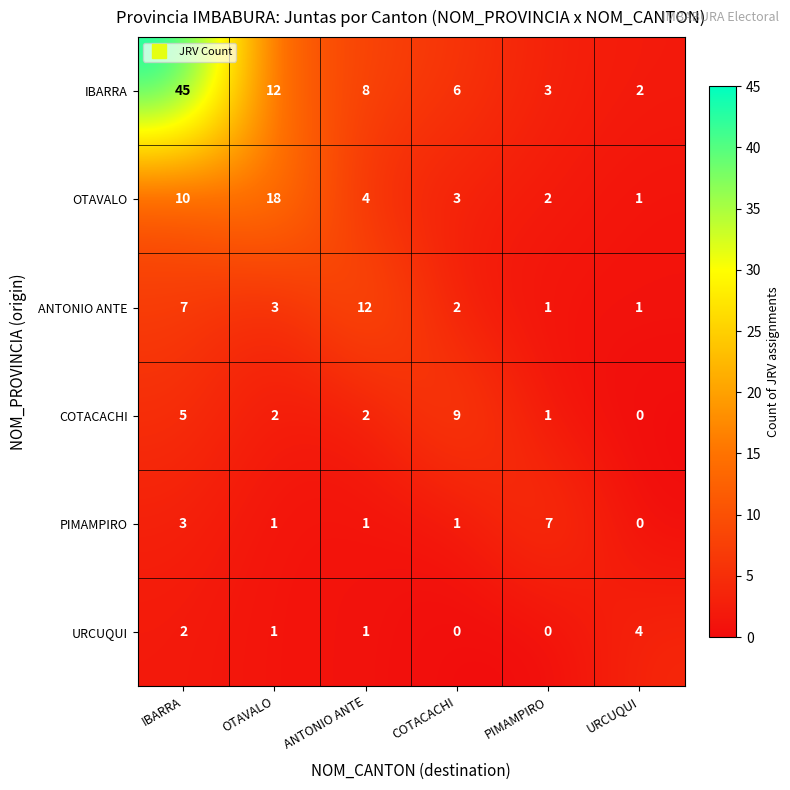

Which label corresponds to the largest value in the chart?

IBARRA